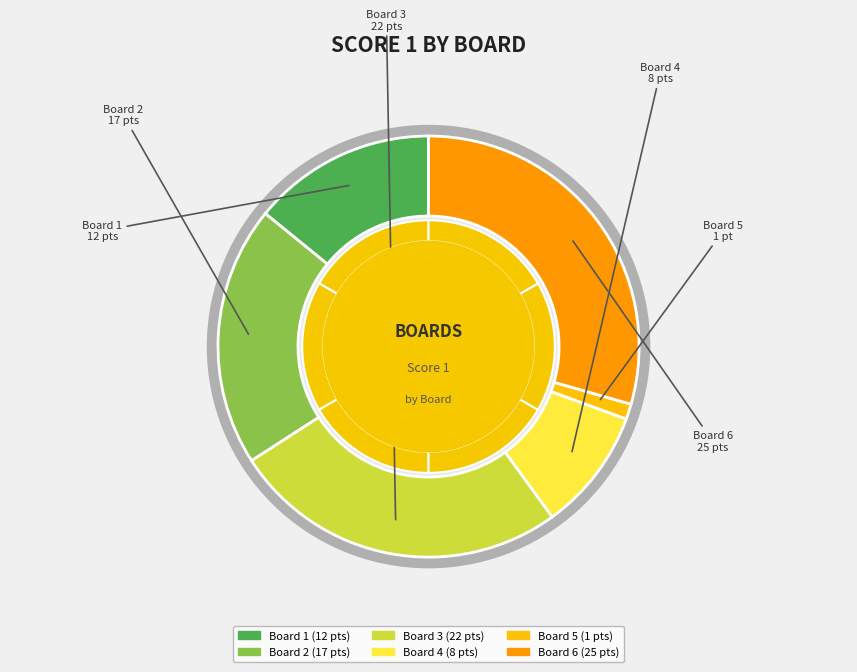

What percentage is NOT represented by Board 5?

98.8%